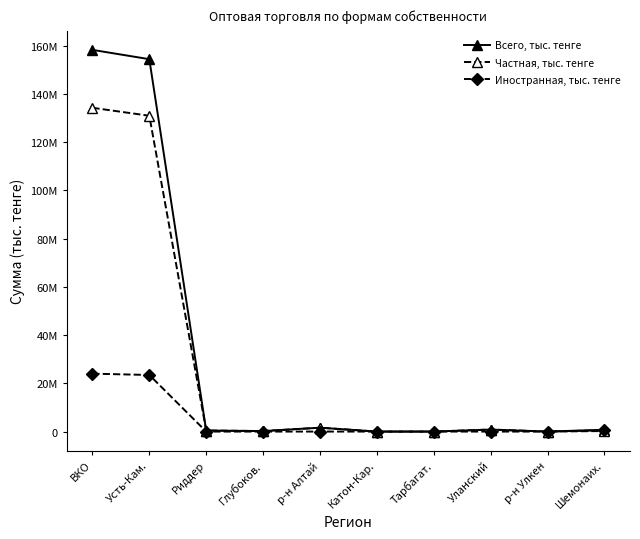

What is the approximate value of Всего, тыс. тенге at Катон-Кар., to the nearest 100?

600